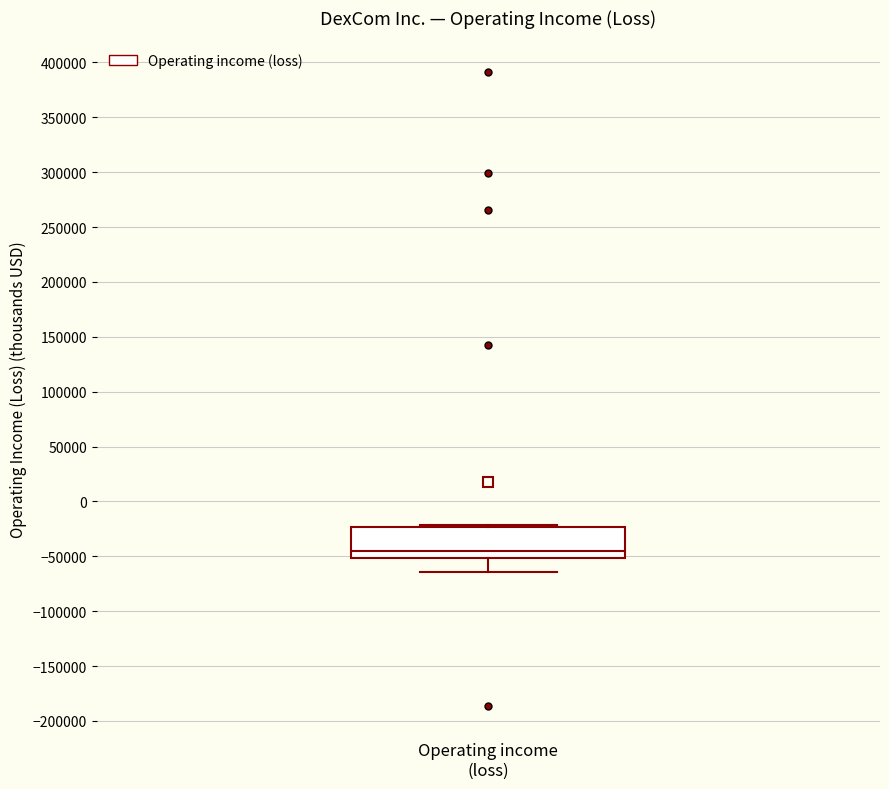

Where is the lower edge of the box for Operating income (loss) on the y-axis? The values are not printed on the chart, so give them approximately, as read against the axis.

-50000